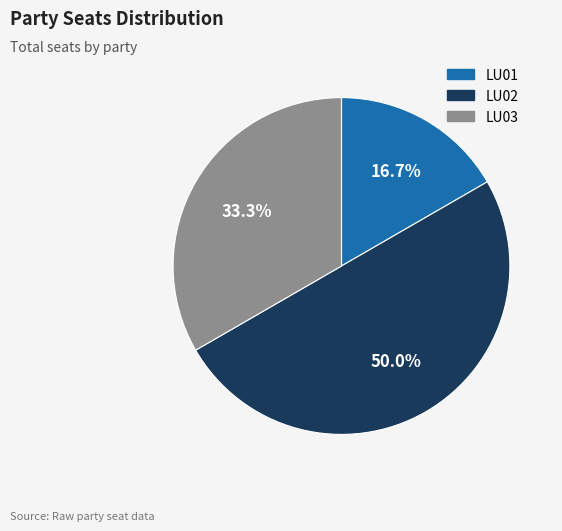

Does LU03 account for over 50% of the chart?

No